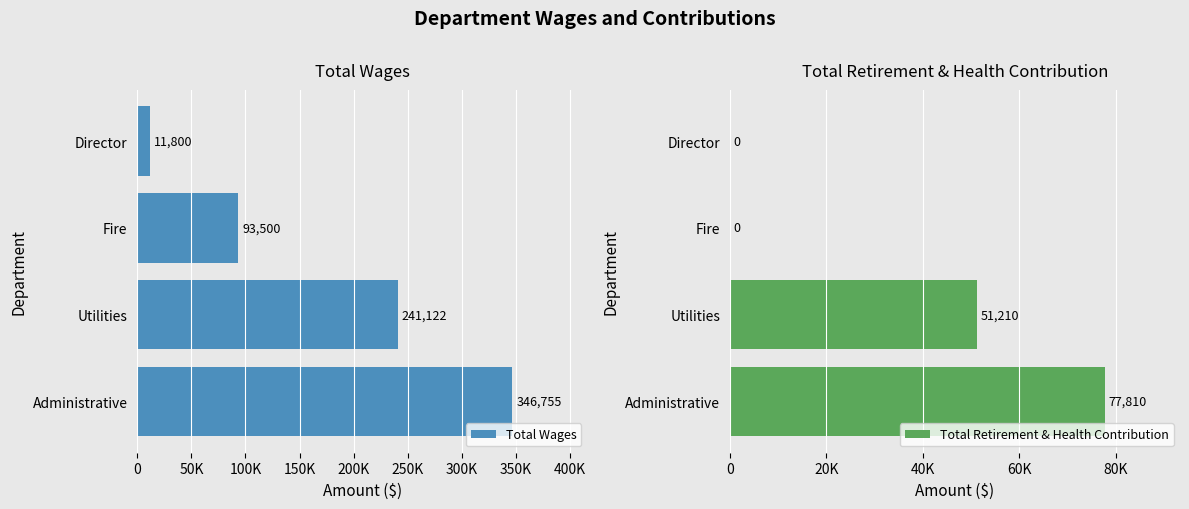

Which series has the widest spread of values?

Total Wages